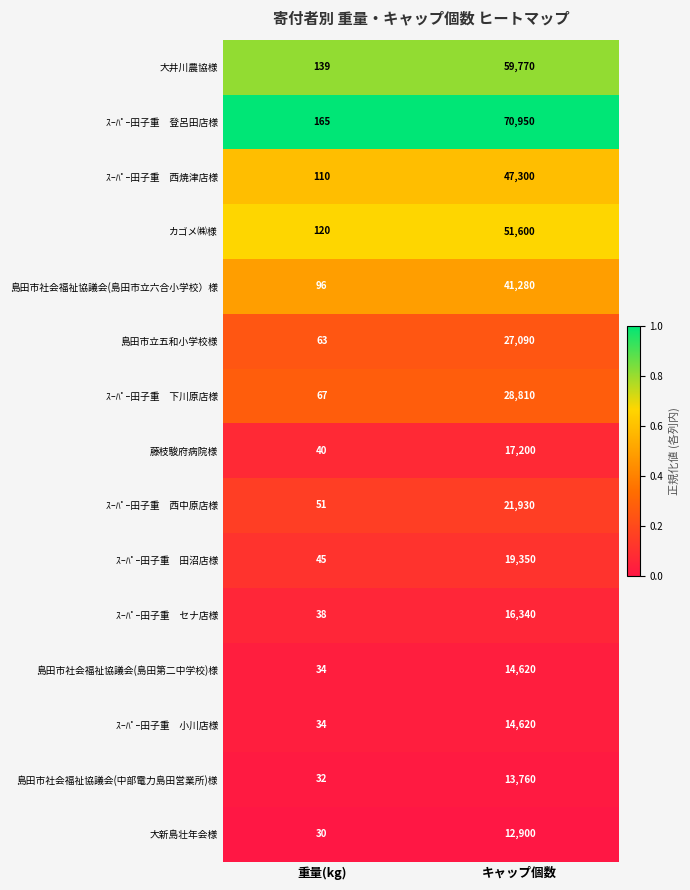

Which category has the highest value across all series?

キャップ個数